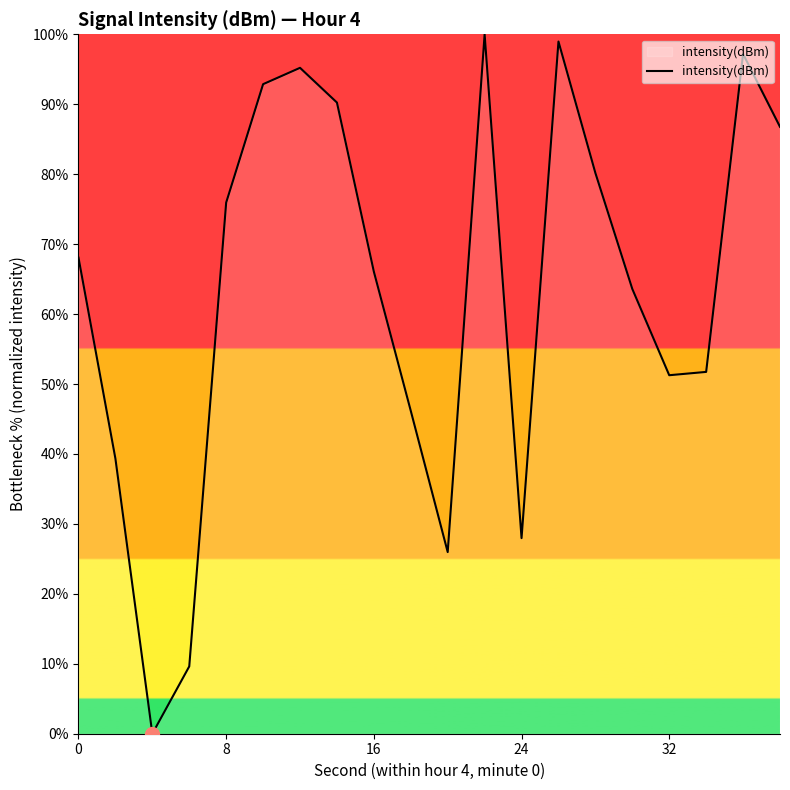

What is the greatest value displayed?

100.0